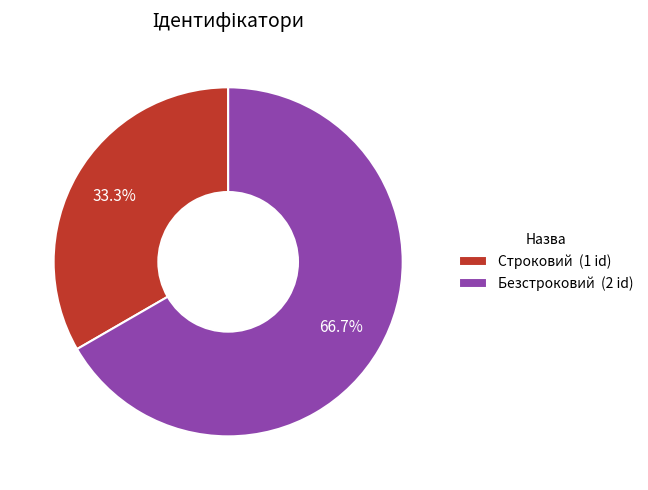

To the nearest percent, what is the difference between the largest and smallest slice percentages?

33%